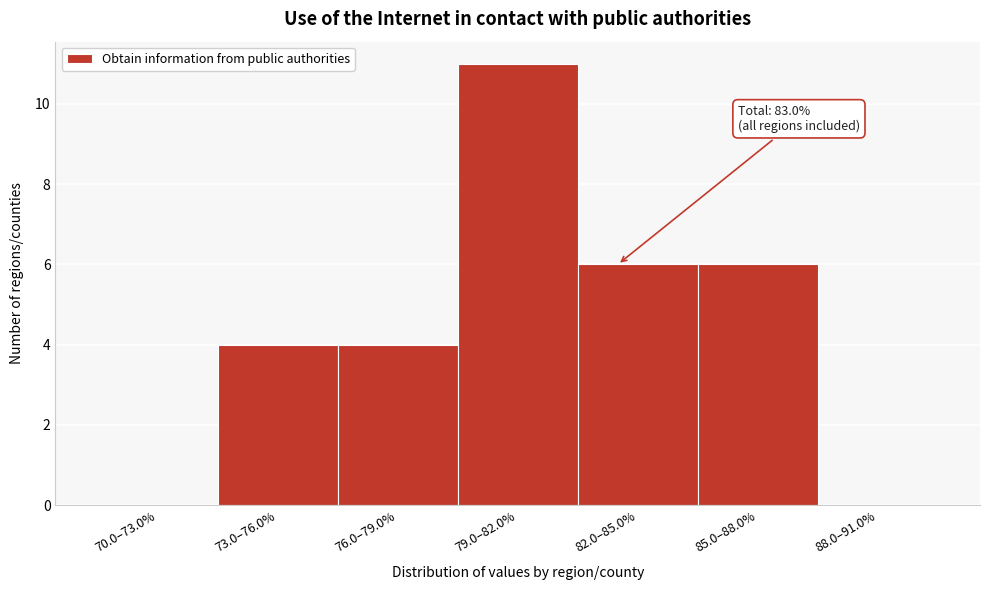

Reading left to right, transcribe all the data shown in this chart.

70.0–73.0%=0	73.0–76.0%=4	76.0–79.0%=4	79.0–82.0%=11	82.0–85.0%=6	85.0–88.0%=6	88.0–91.0%=0